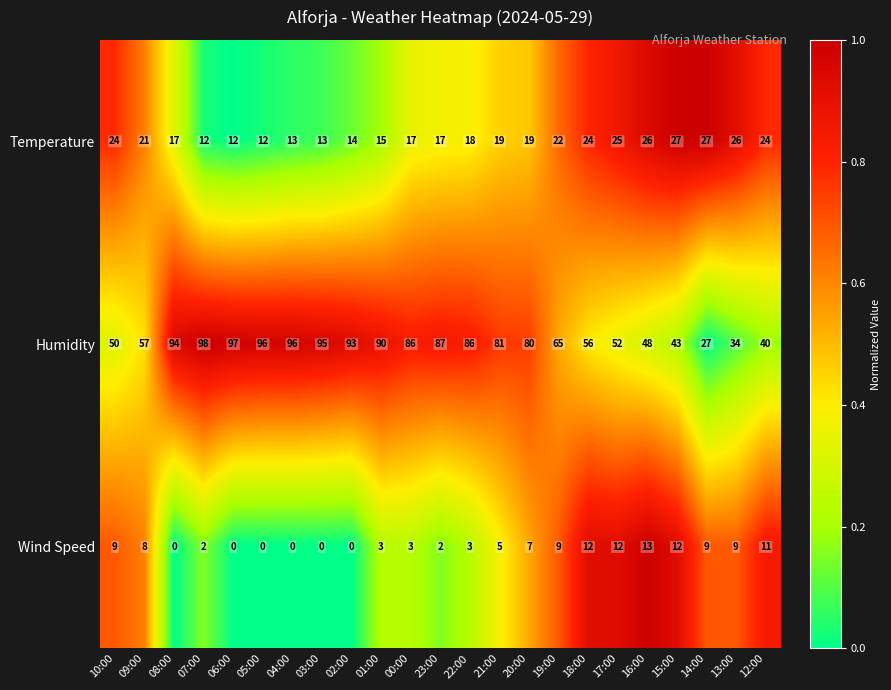

How many data points does each series have?

23